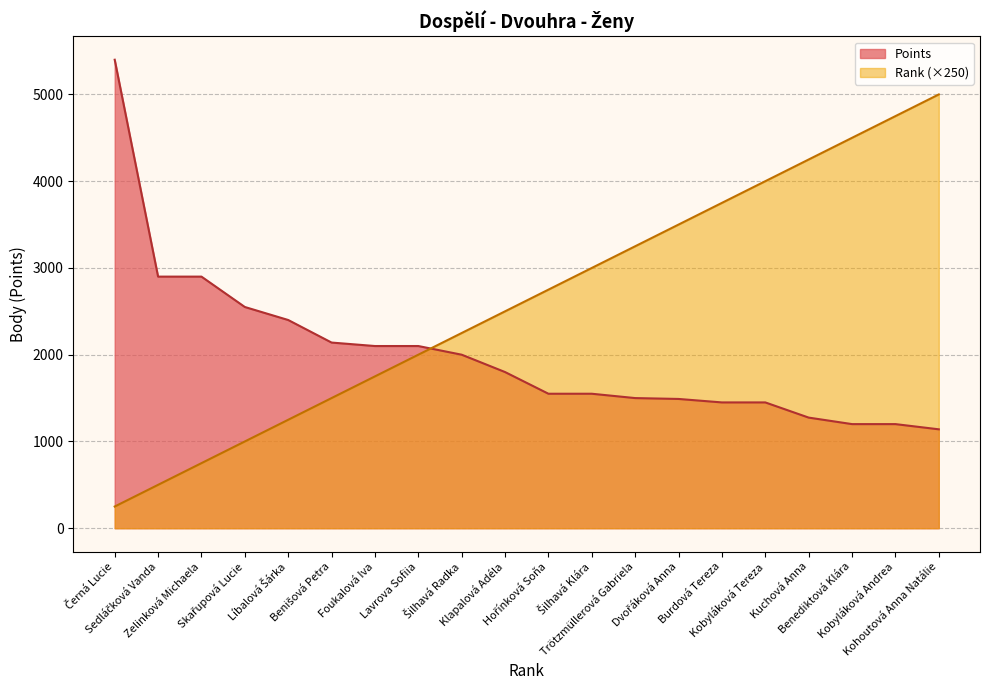

What is the greatest value displayed?

5400